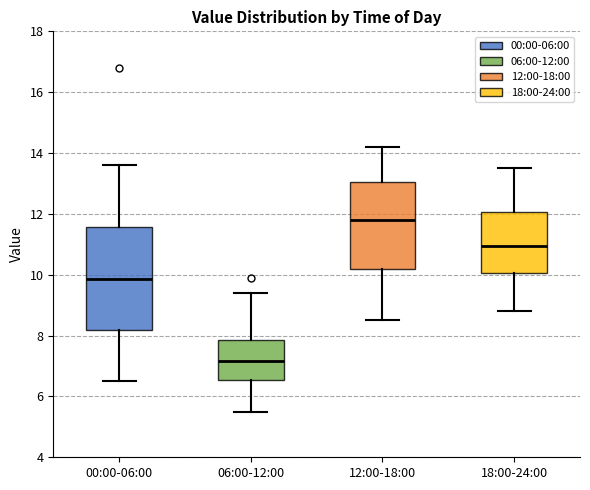

Where is the lower edge of the box for 00:00-06:00 on the y-axis? The values are not printed on the chart, so give them approximately, as read against the axis.

8.2